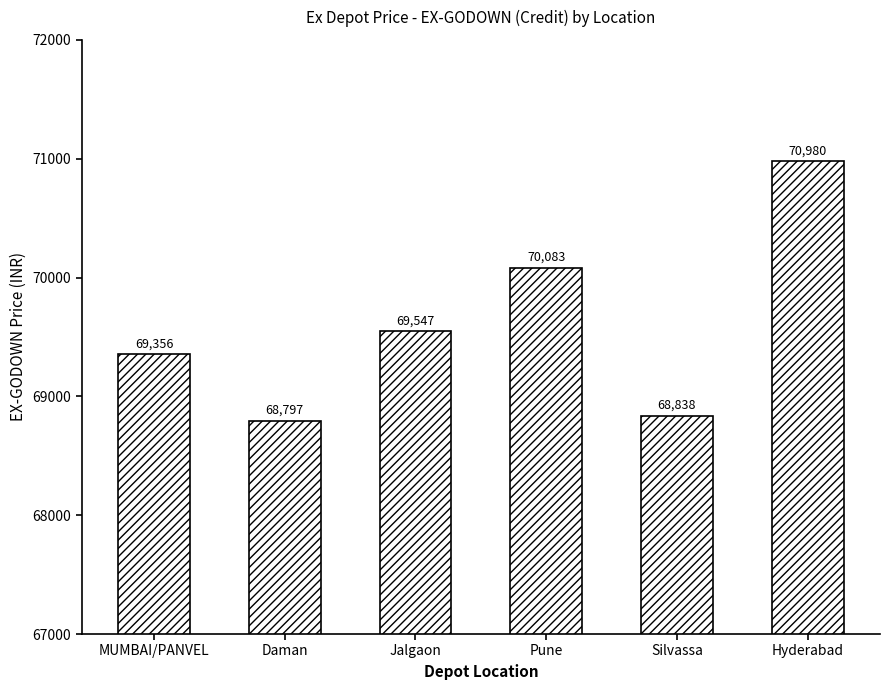

What is the label of the 4th bar from the left?

Pune